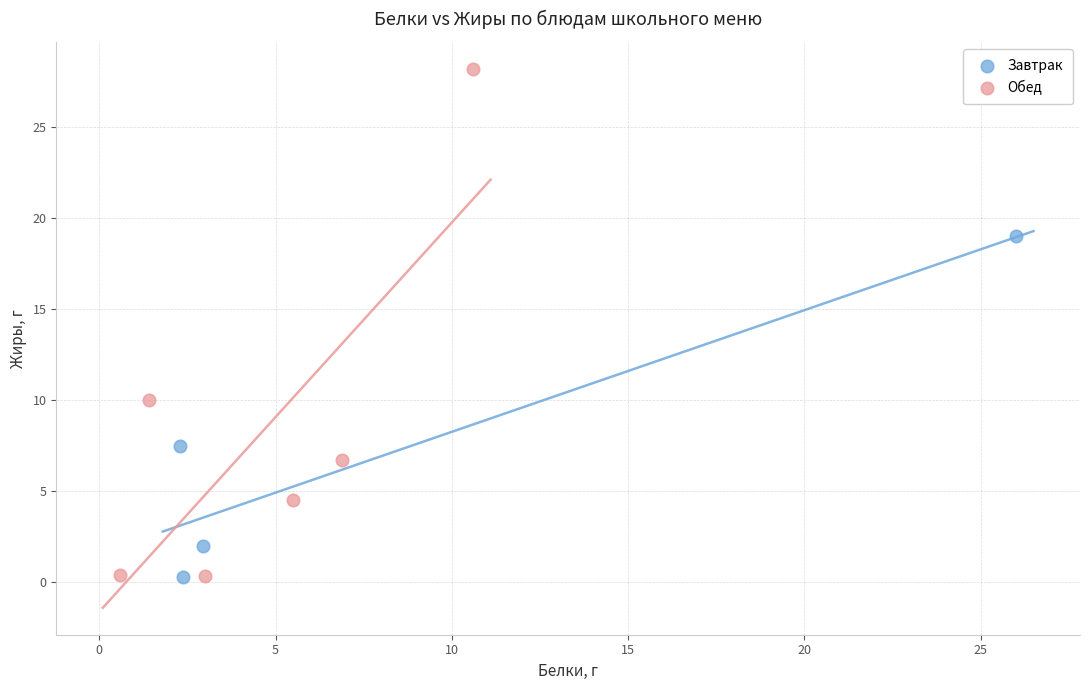

Which series has the widest spread of Y values?

Обед